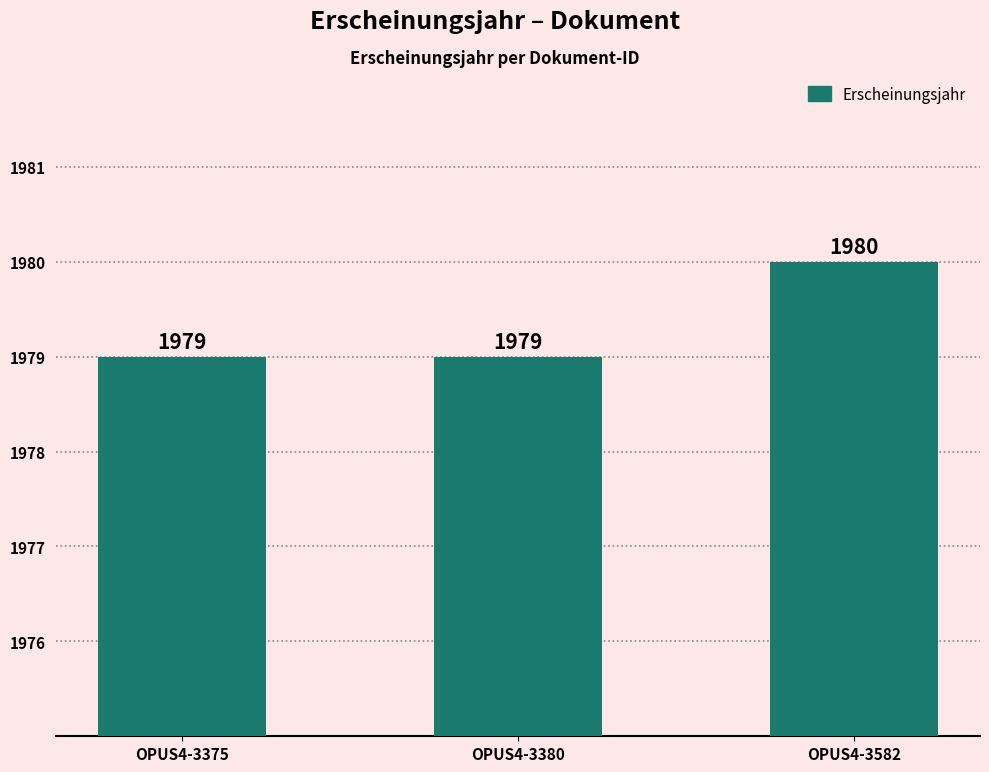

Count the values in the range 1979 to 1980.

3